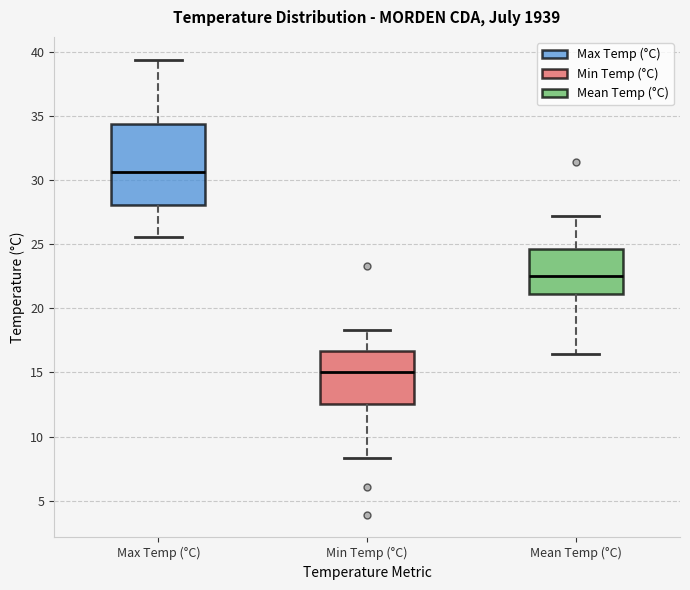

Reading left to right, transcribe this box plot: for each box, give where its median line is, the range the box spans, and where its two whiskers end, as read against the y-axis. The values are not printed on the chart, so give them approximately, as read against the axis.

Max Temp (°C): median 30.5, box 28.0 to 34.5, whiskers 25.5 to 39.5
Min Temp (°C): median 15.0, box 12.5 to 16.5, whiskers 8.5 to 18.5
Mean Temp (°C): median 22.5, box 21.0 to 24.5, whiskers 16.5 to 27.0